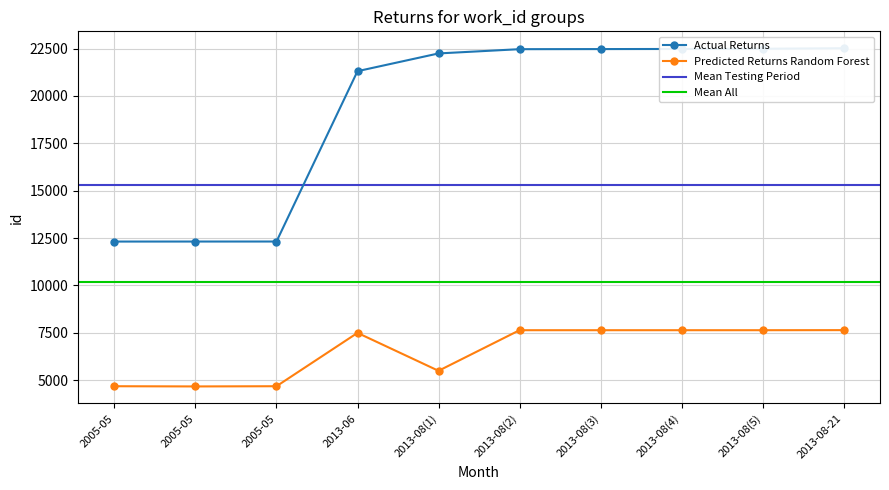

How many values in the Predicted Returns Random Forest series are below 7636?

5